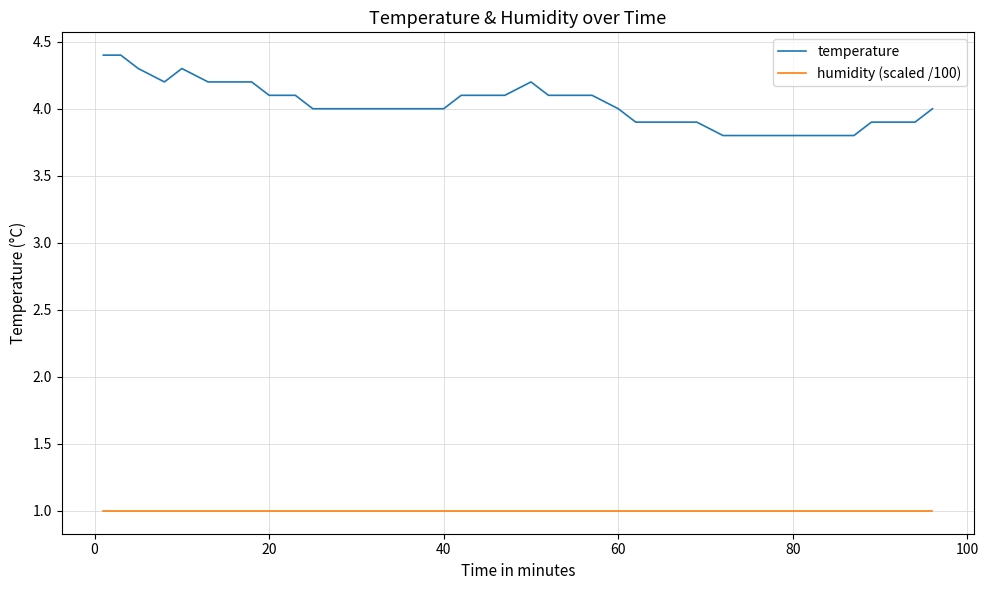

True or false: temperature and humidity (scaled /100) intersect in this chart.

False